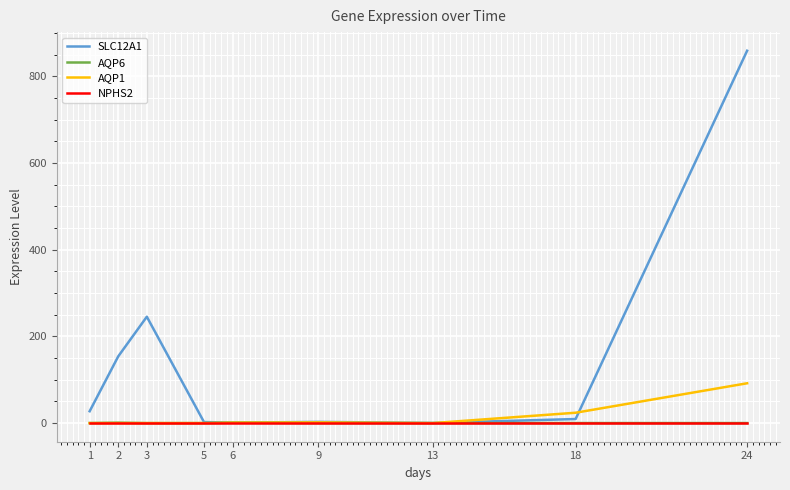

What is the sum of the AQP1 values at 6 and 3?

1.0